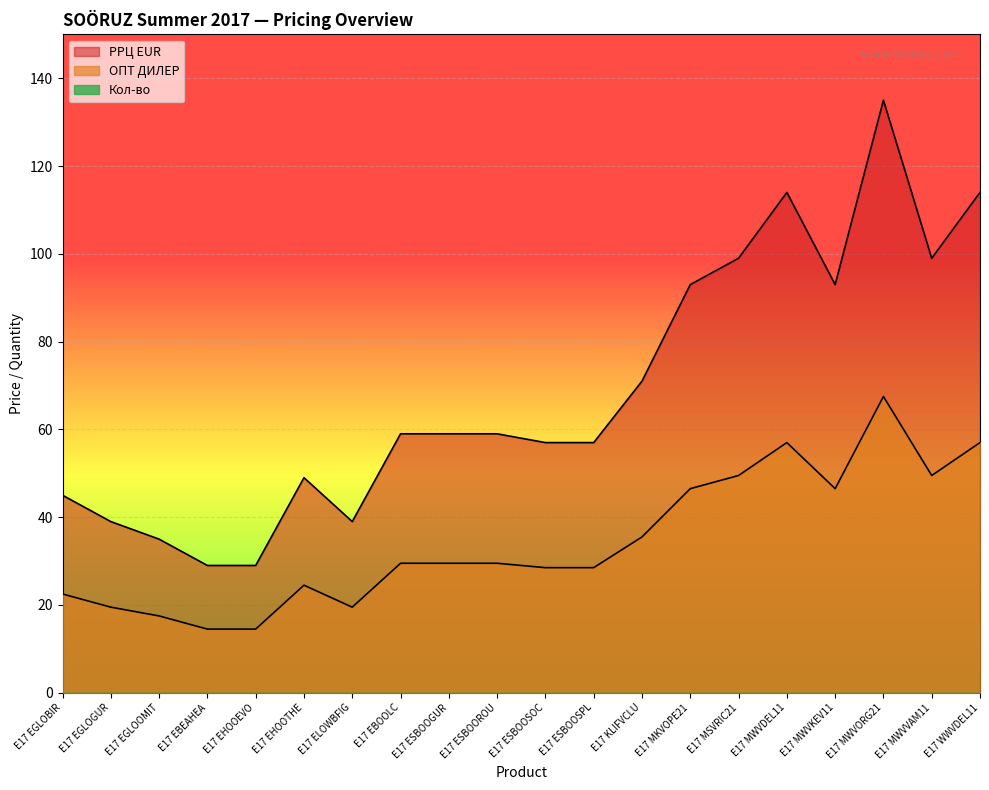

In ОПТ ДИЛЕР (коэффиц торг. наценки 2), how many points are higher than both neighbors (excluding endpoints)?

3